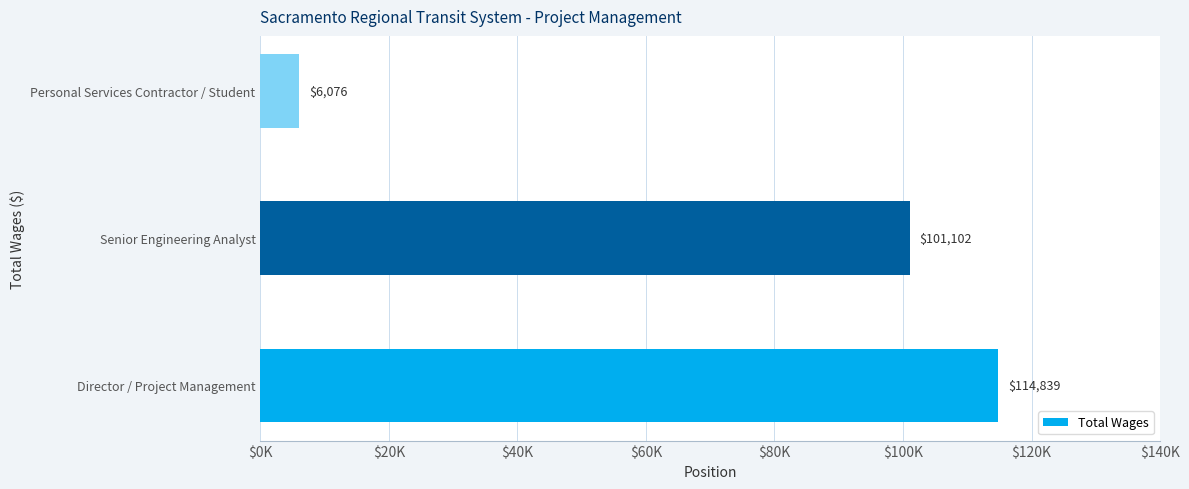

Does the chart contain any negative values?

No